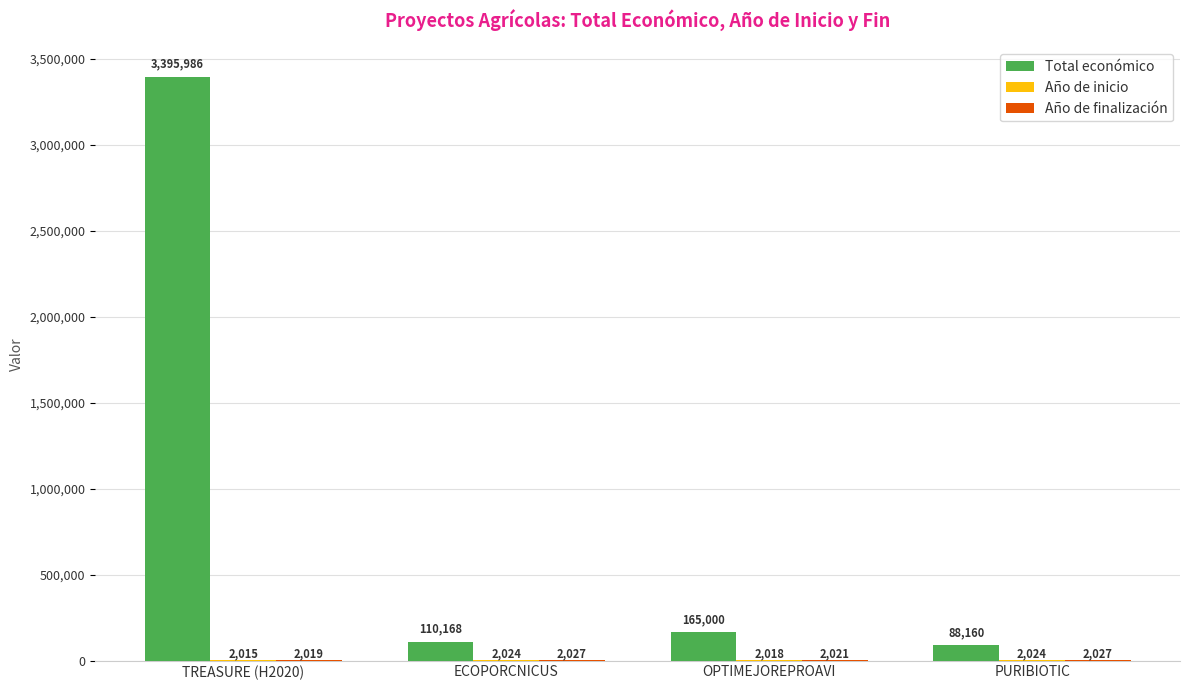

Count the number of data series in this chart.

3